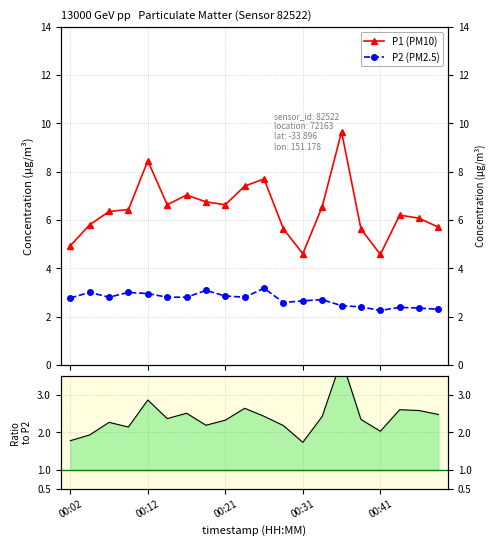

In P1/P2, how many points are lower than both neighbors (excluding endpoints)?

5